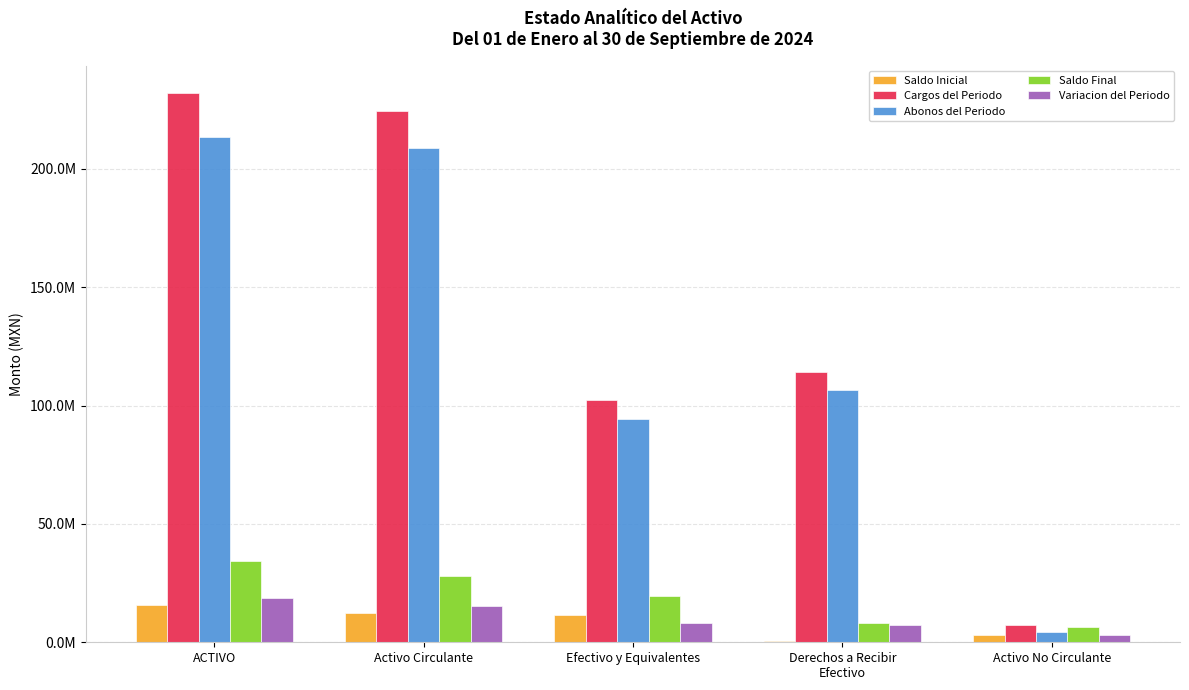

Between Activo No Circulante and Derechos a Recibir
Efectivo, which is larger?

Activo No Circulante